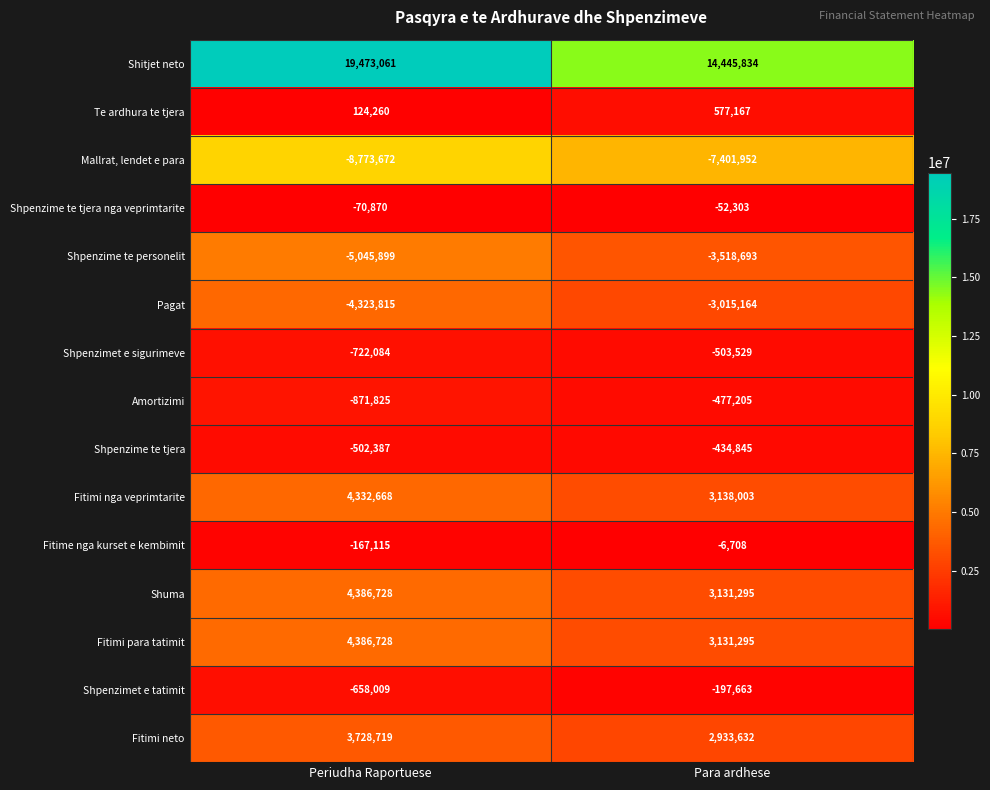

At which category does the chart reach its minimum across all series?

Periudha Raportuese